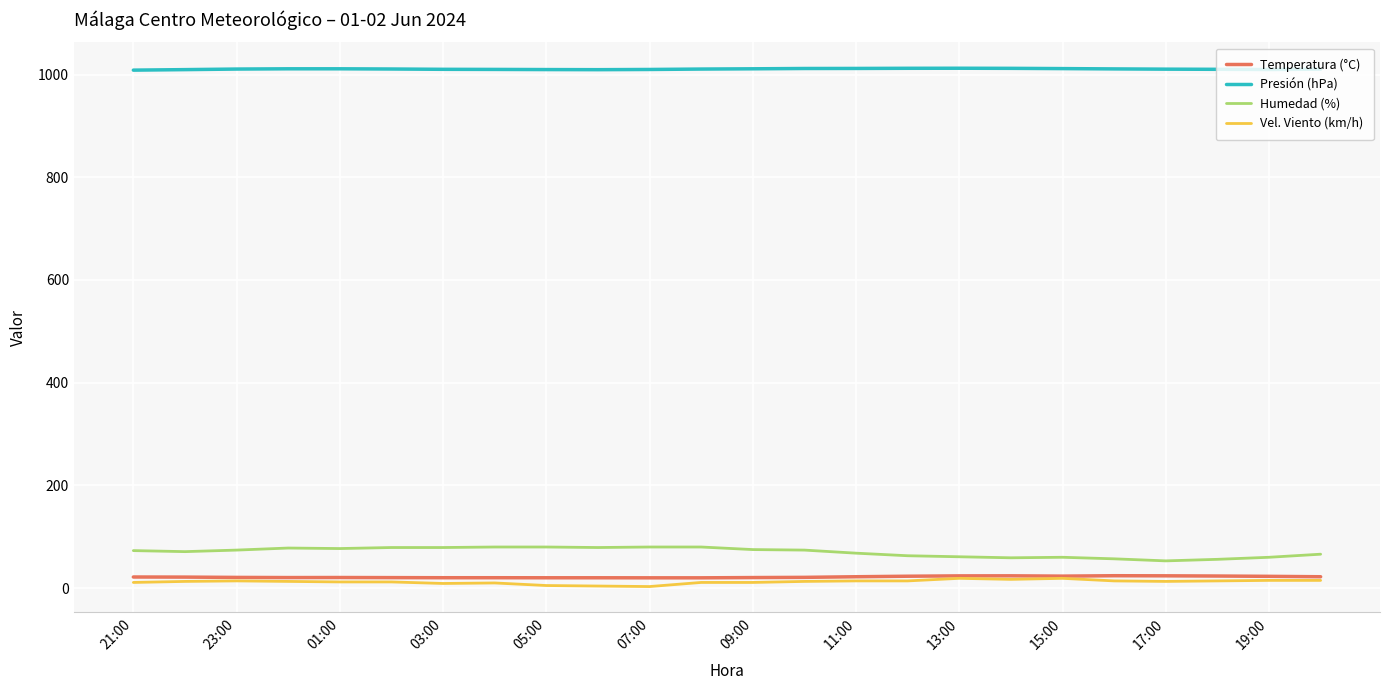

What is the maximum value shown in the chart?

1012.3